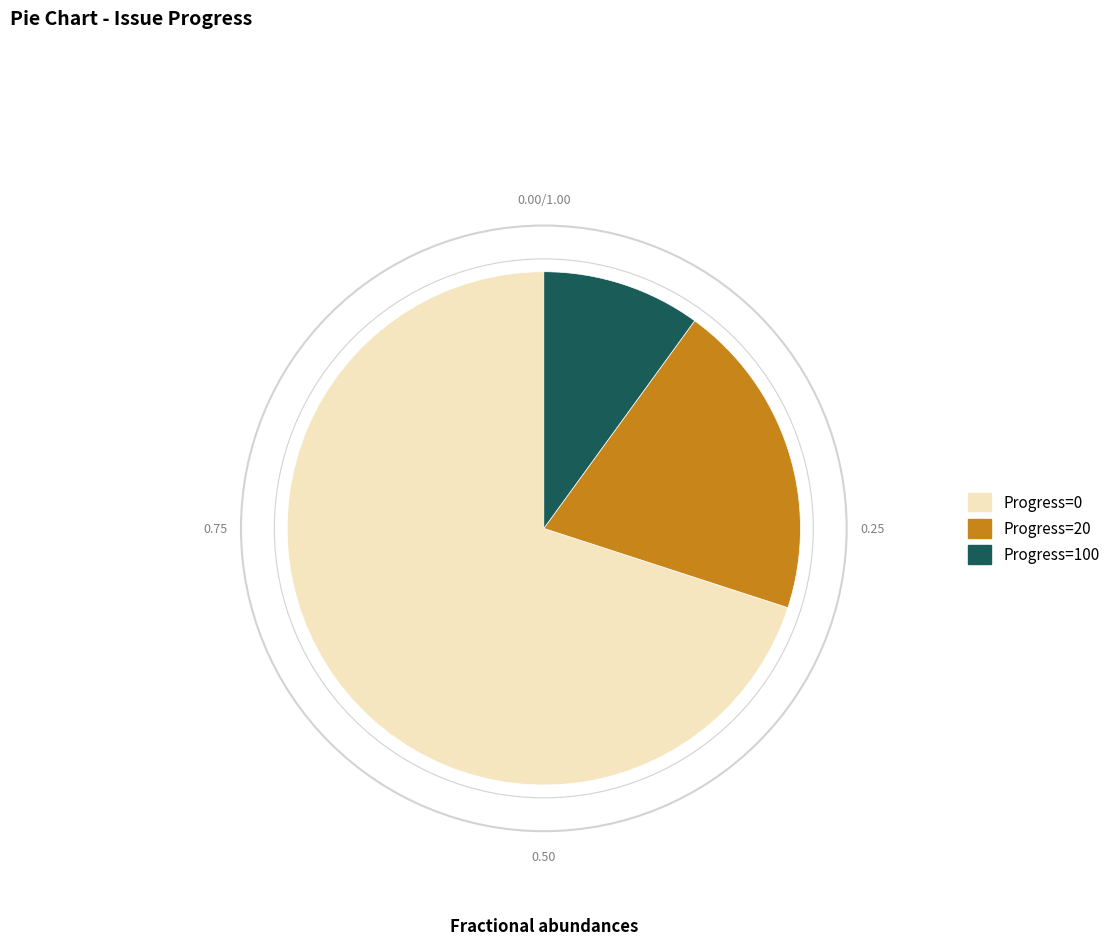

Count the number of slices in the pie.

3